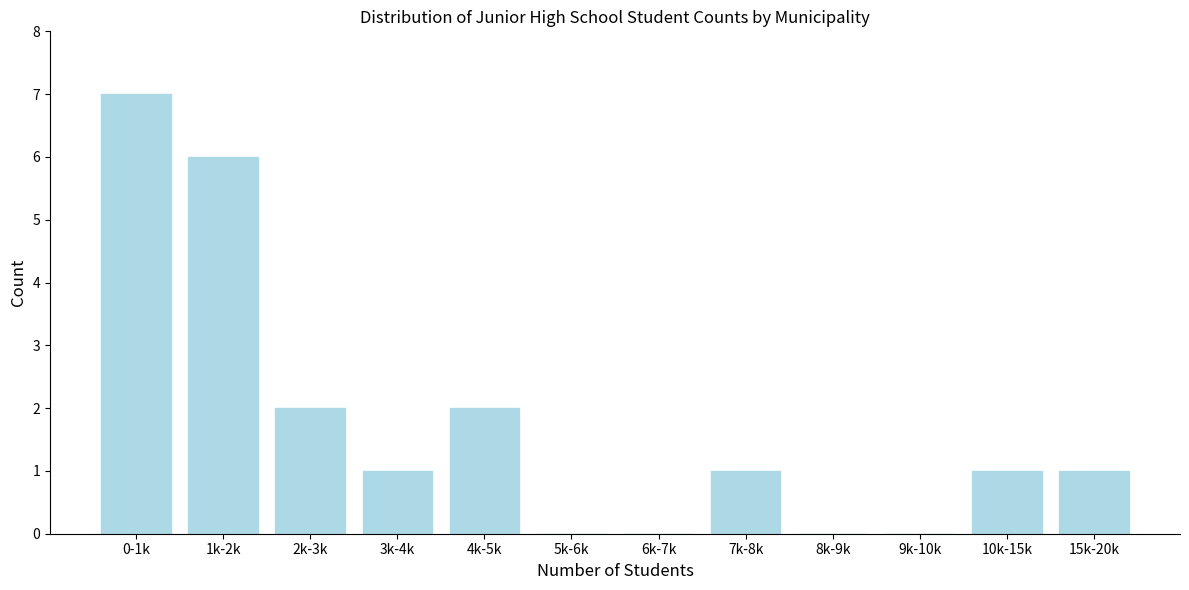

Reading left to right, list all the values displayed in this chart.

0-1k=7	1k-2k=6	2k-3k=2	3k-4k=1	4k-5k=2	5k-6k=0	6k-7k=0	7k-8k=1	8k-9k=0	9k-10k=0	10k-15k=1	15k-20k=1